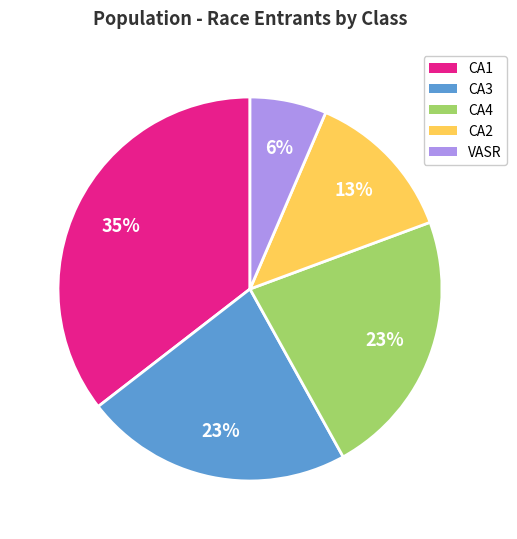

Which slice is the smallest?

VASR